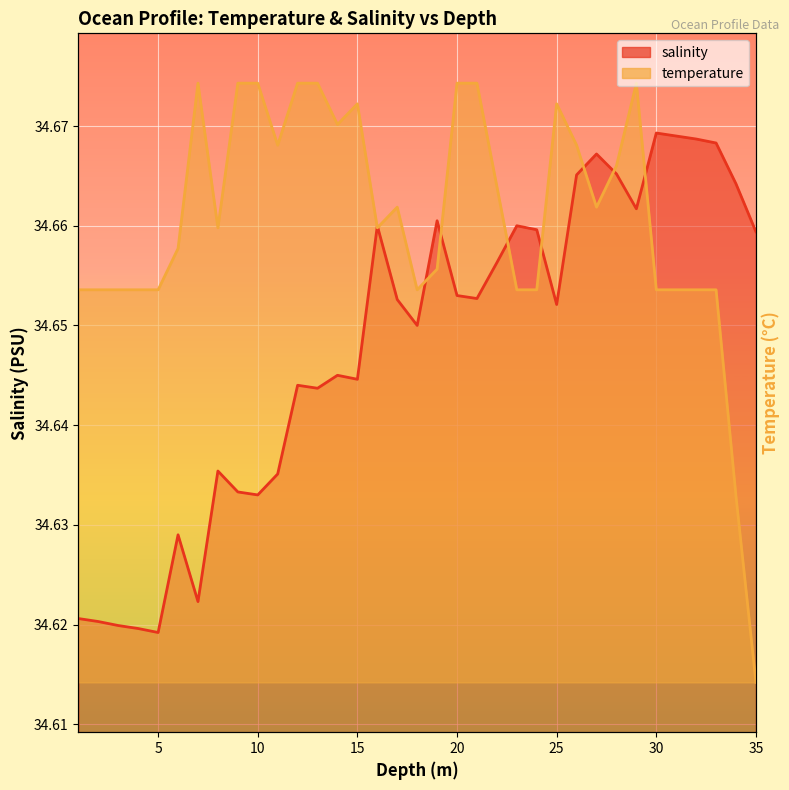

What is the highest value of the salinity series?

34.7